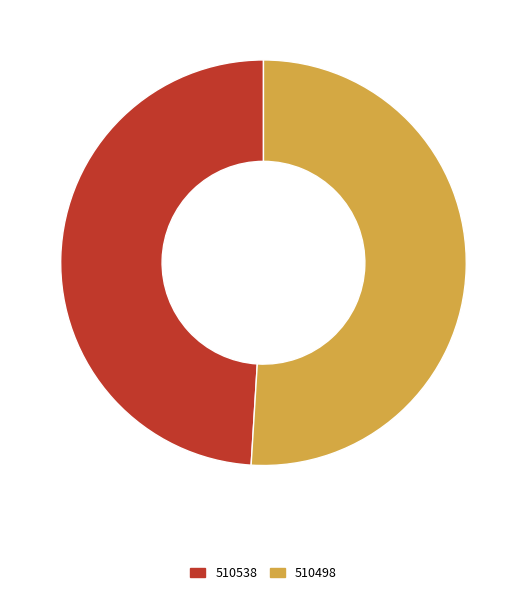

Is there a majority slice in this chart?

Yes